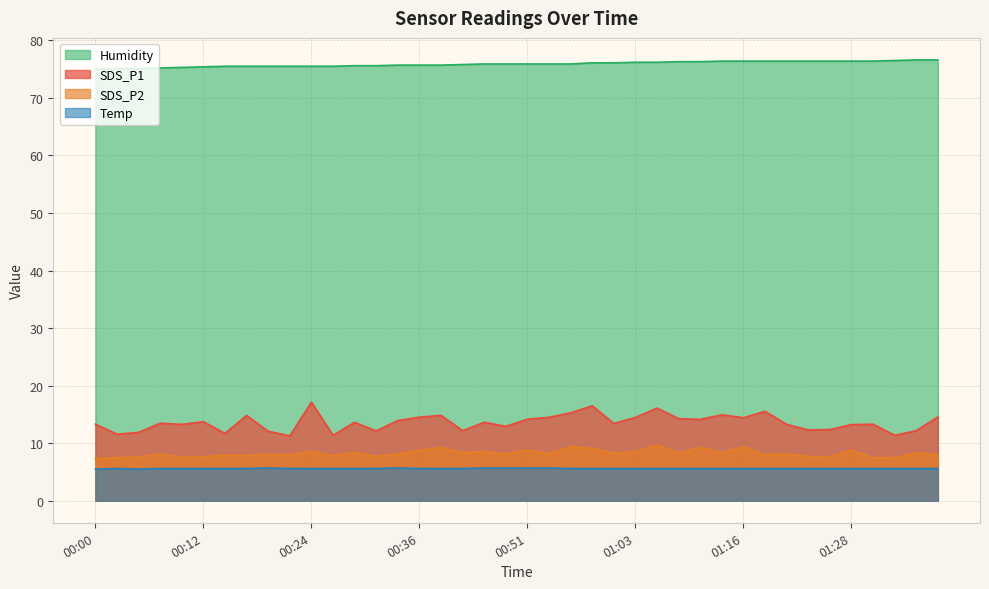

What is the average value of the Temp series?

5.6